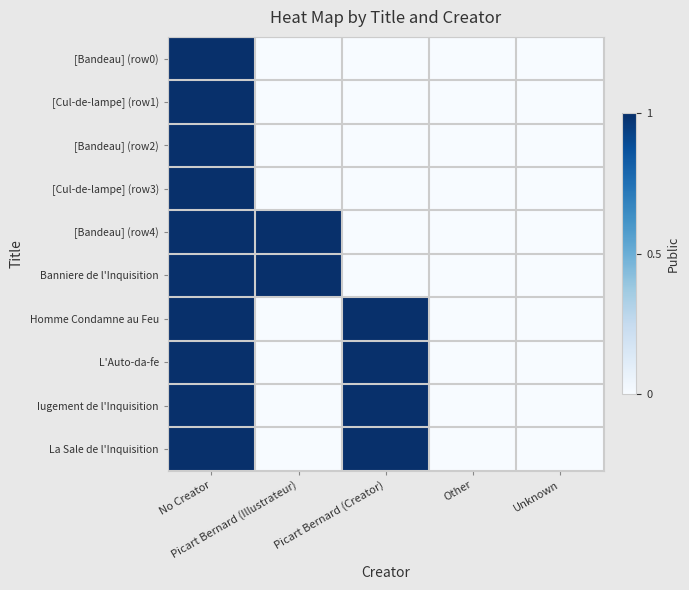

Which series has the largest total across all categories?

[Bandeau] (row4)